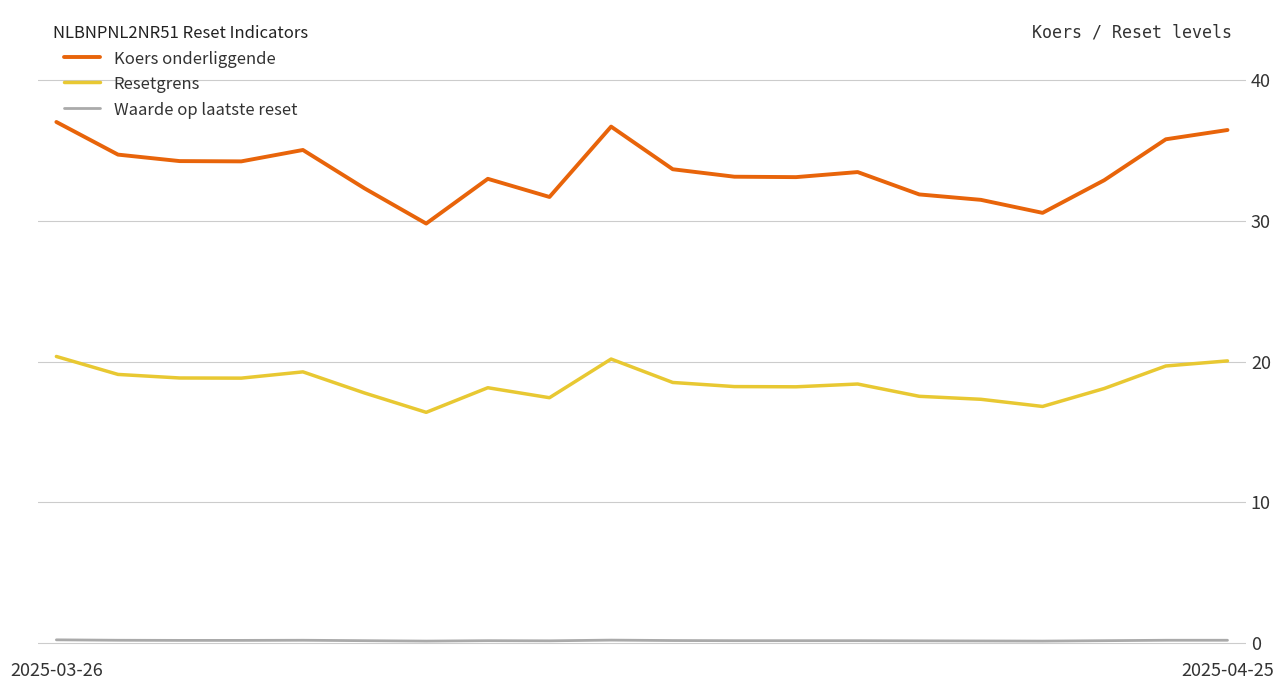

Which series has the largest total across all categories?

Koers onderliggende